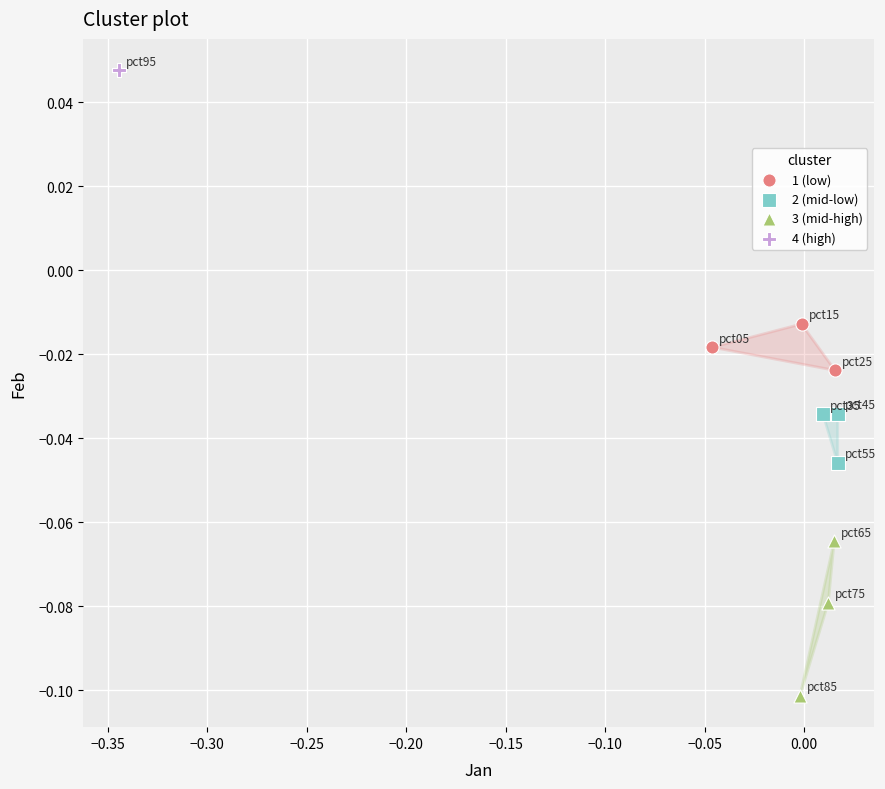

What are all the series names shown in the legend?

1 (low), 2 (mid-low), 3 (mid-high), 4 (high)